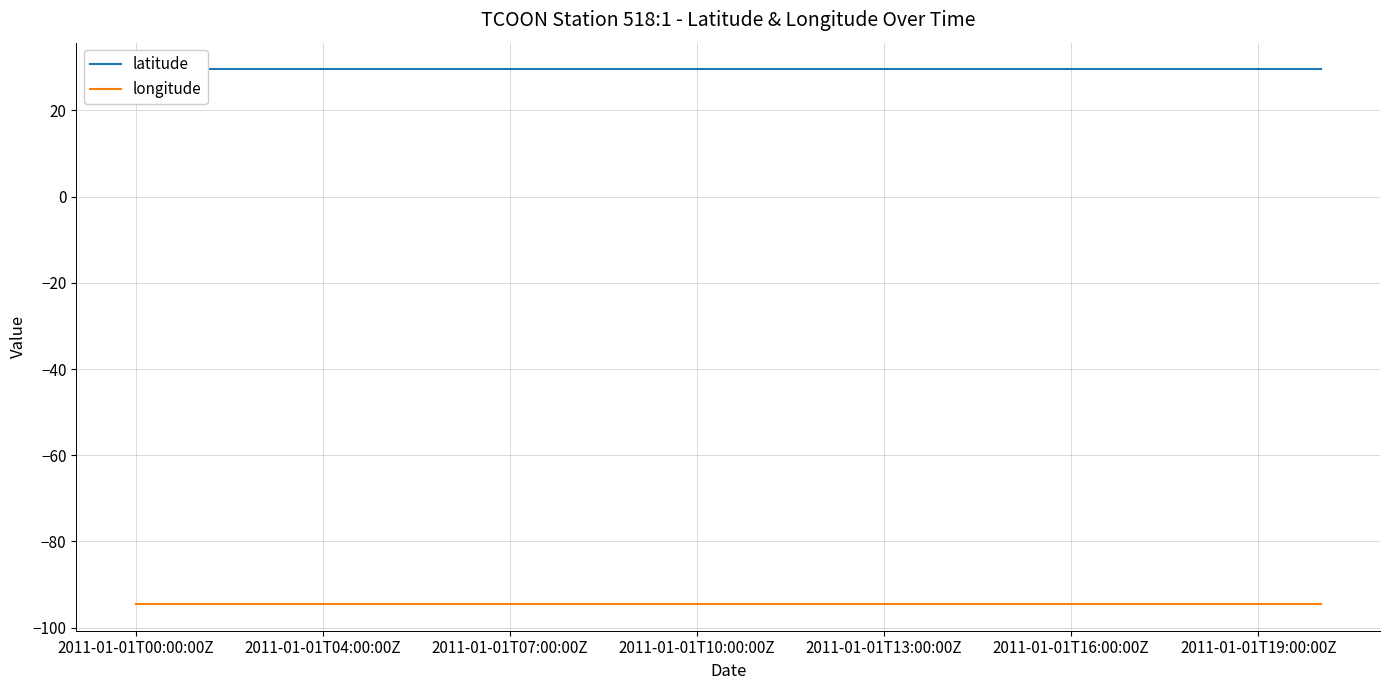

List the series in order of their peak value, lowest first.

longitude, latitude